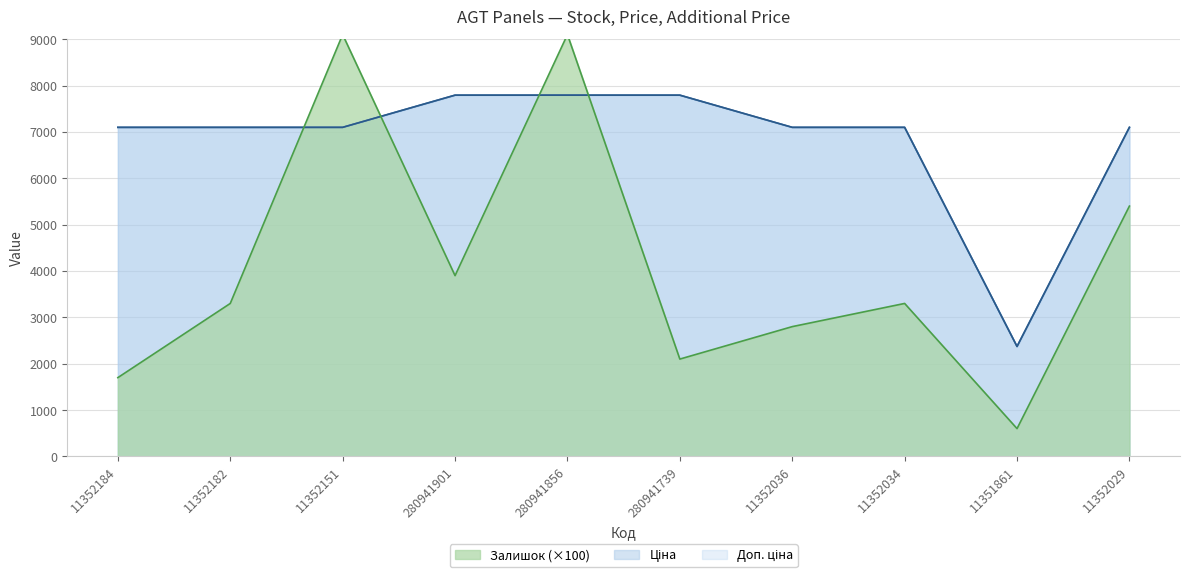

Rank the series by their maximum value, from lowest to highest.

Ціна, Доп. ціна, Залишок